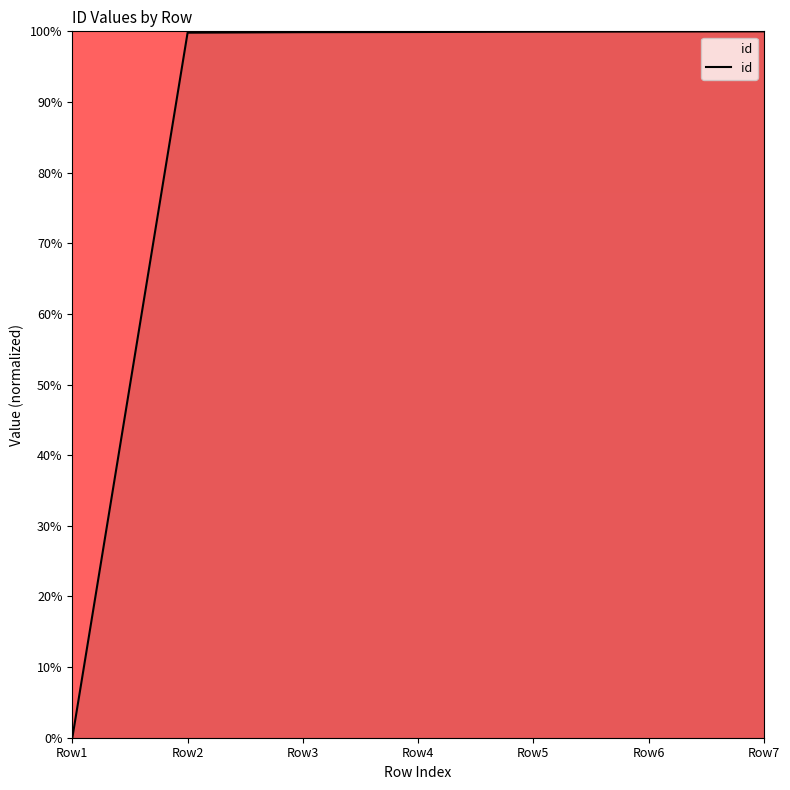

What is the difference between the maximum and minimum values?

100.0